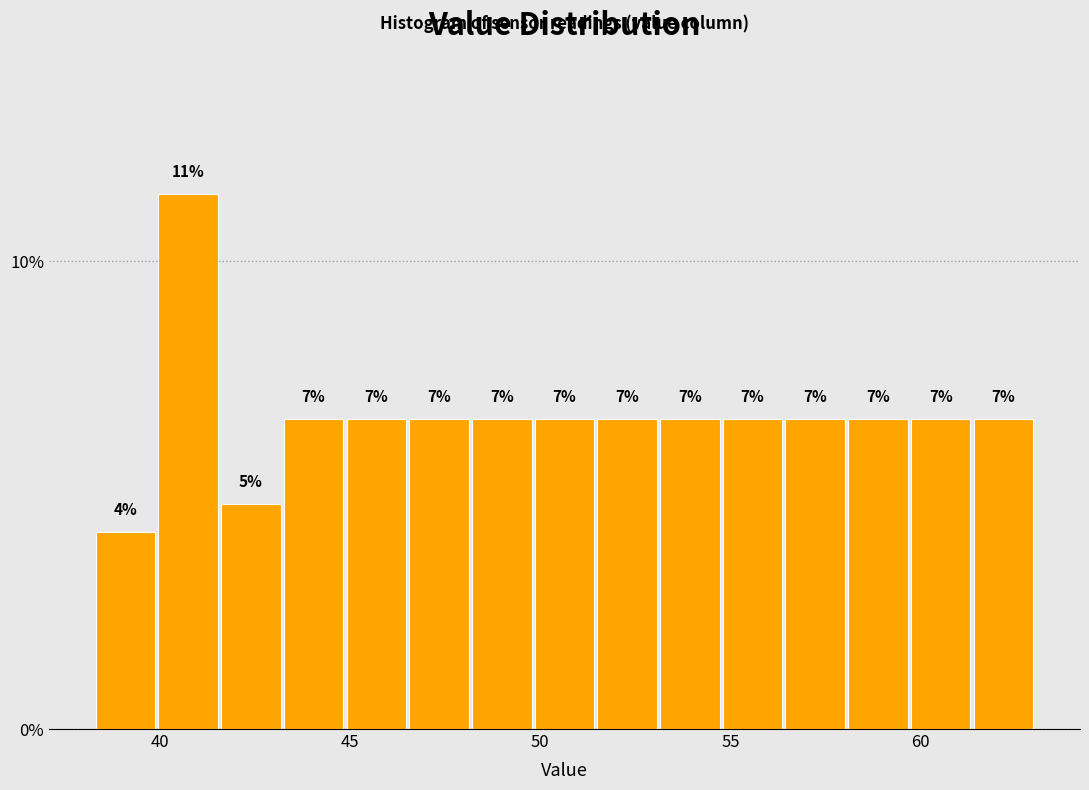

Read against the x-axis, roughly where is the centre of the tallest bar?

41.0